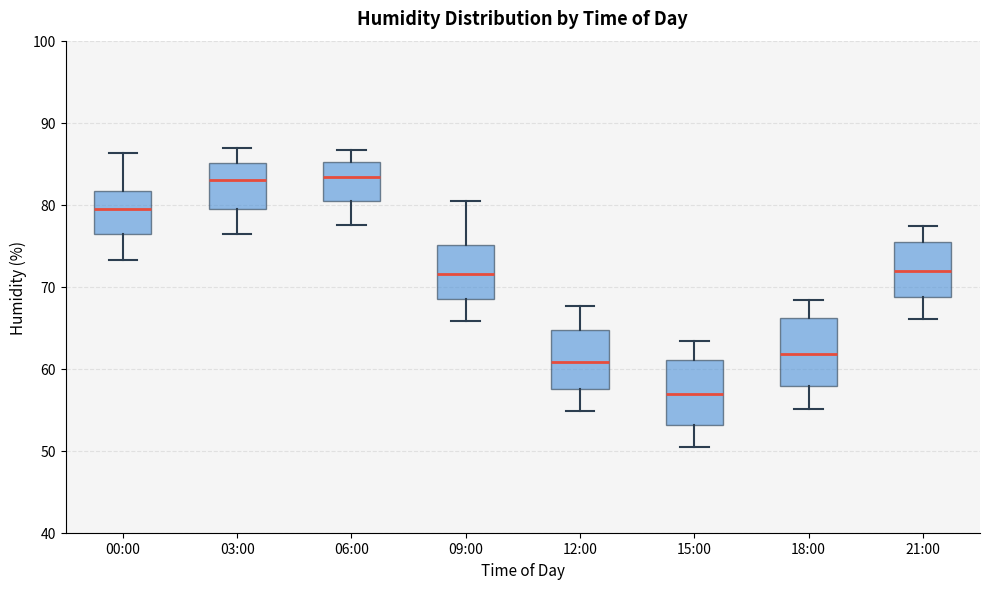

Reading left to right, transcribe this box plot: for each box, give where its median line is, the range the box spans, and where its two whiskers end, as read against the y-axis. The values are not printed on the chart, so give them approximately, as read against the axis.

00:00: median 80, box 76 to 82, whiskers 73 to 86
03:00: median 83, box 80 to 85, whiskers 76 to 87
06:00: median 83, box 80 to 85, whiskers 78 to 87
09:00: median 72, box 69 to 75, whiskers 66 to 81
12:00: median 61, box 57 to 65, whiskers 55 to 68
15:00: median 57, box 53 to 61, whiskers 50 to 63
18:00: median 62, box 58 to 66, whiskers 55 to 68
21:00: median 72, box 69 to 76, whiskers 66 to 77